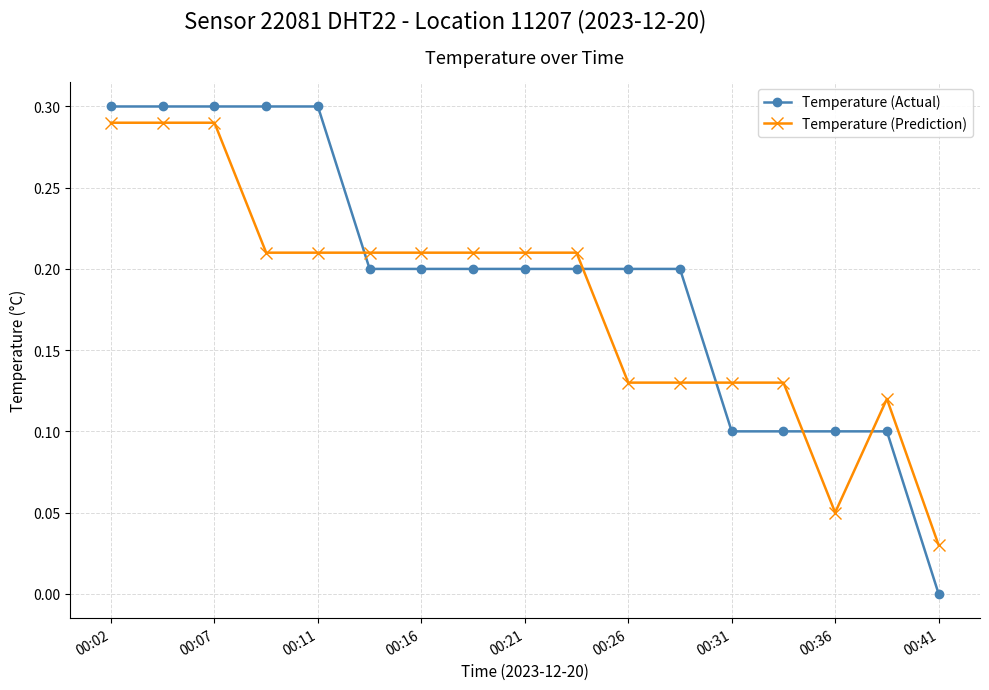

Which series has the largest total across all categories?

Temperature (Actual)